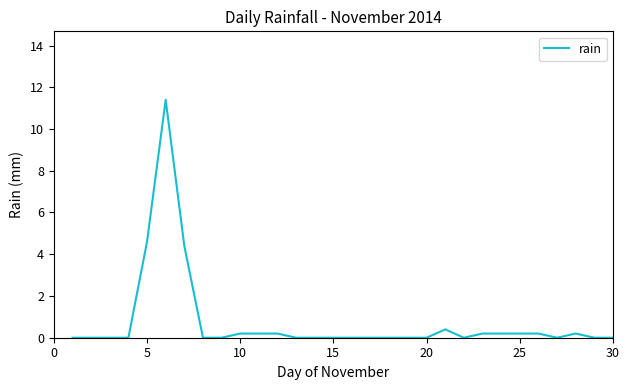

What is the maximum value shown in the chart?

11.4